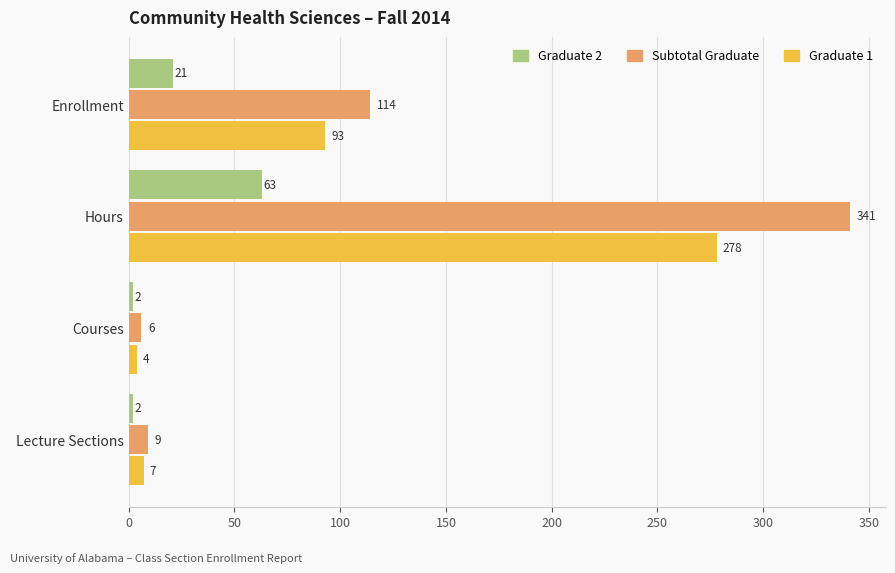

Is it true that Subtotal Graduate equals 562 at Hours?

False